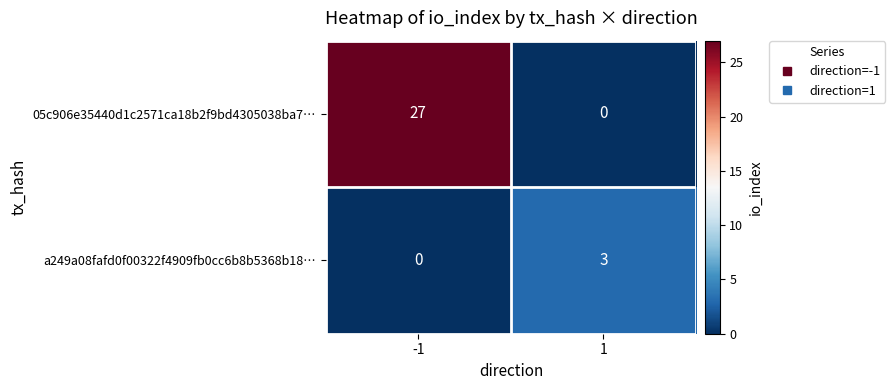

What is the difference between the maximum and minimum values in the 05c906e35440d1c2571ca18b2f9bd4305038ba7… series?

27